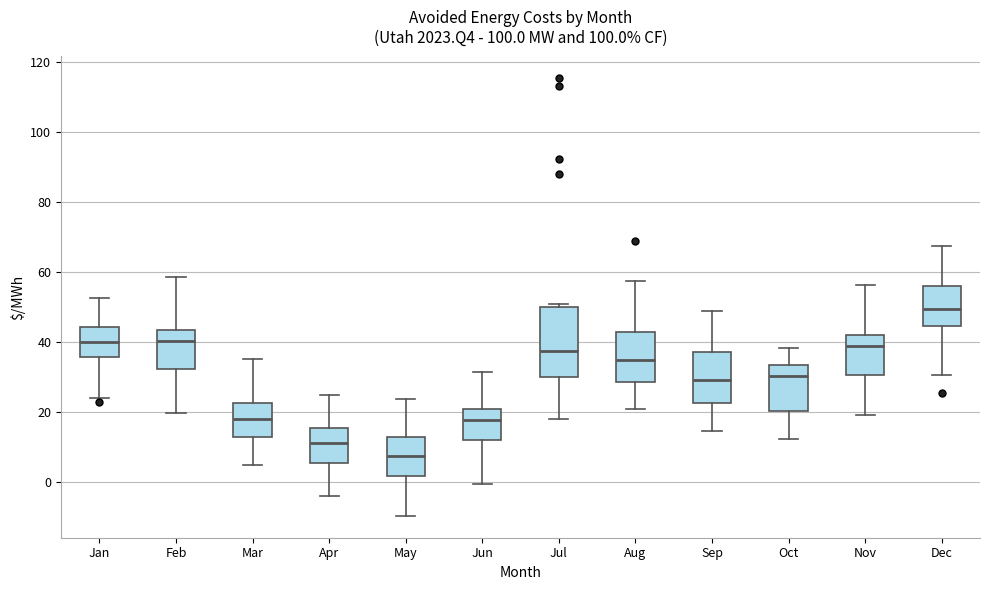

Which box's median line is the lowest?

May